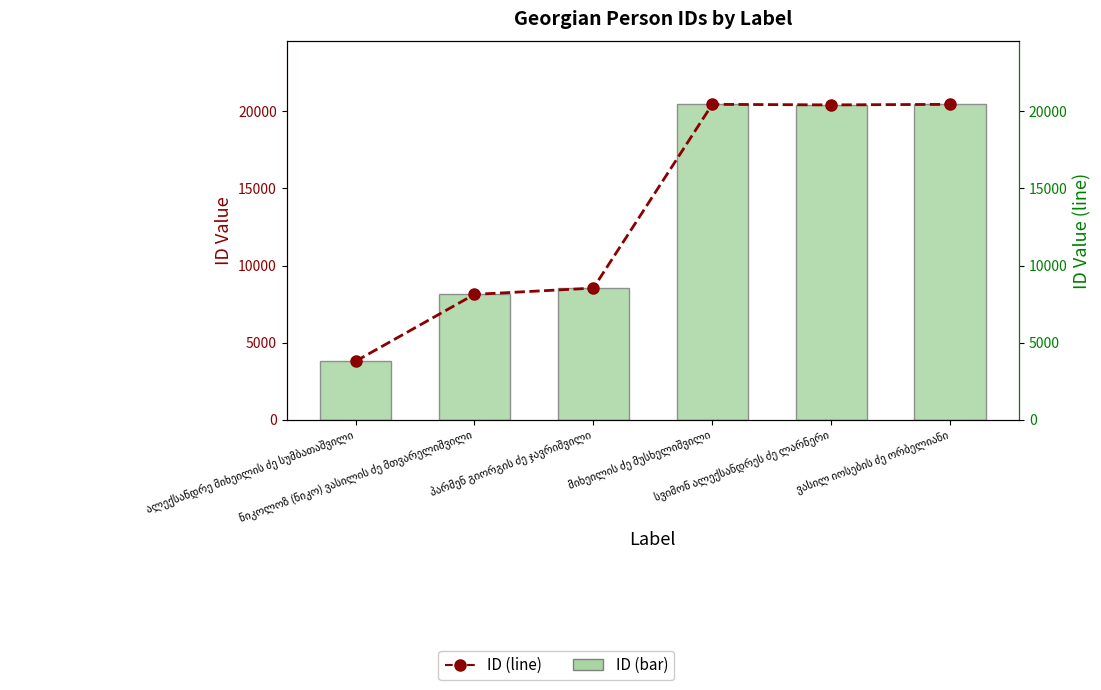

Reading right to left, list all the values displayed in this chart.

ID (bar): ვასილ იოსების ძე ორბელიანი=20461	სვიმონ ალექსანდრეს ძე ლარნერი=20428	მიხეილის ძე მუსხელიშვილი=20462	პარმენ გიორგის ძე ჯავრიშვილი=8533	ნიკოლოზ (ნიკო) ვასილის ძე მთვარელიშვილი=8126	ალექსანდრე მიხეილის ძე სუმბათაშვილი=3784
ID (line): ვასილ იოსების ძე ორბელიანი=20461	სვიმონ ალექსანდრეს ძე ლარნერი=20428	მიხეილის ძე მუსხელიშვილი=20462	პარმენ გიორგის ძე ჯავრიშვილი=8533	ნიკოლოზ (ნიკო) ვასილის ძე მთვარელიშვილი=8126	ალექსანდრე მიხეილის ძე სუმბათაშვილი=3784